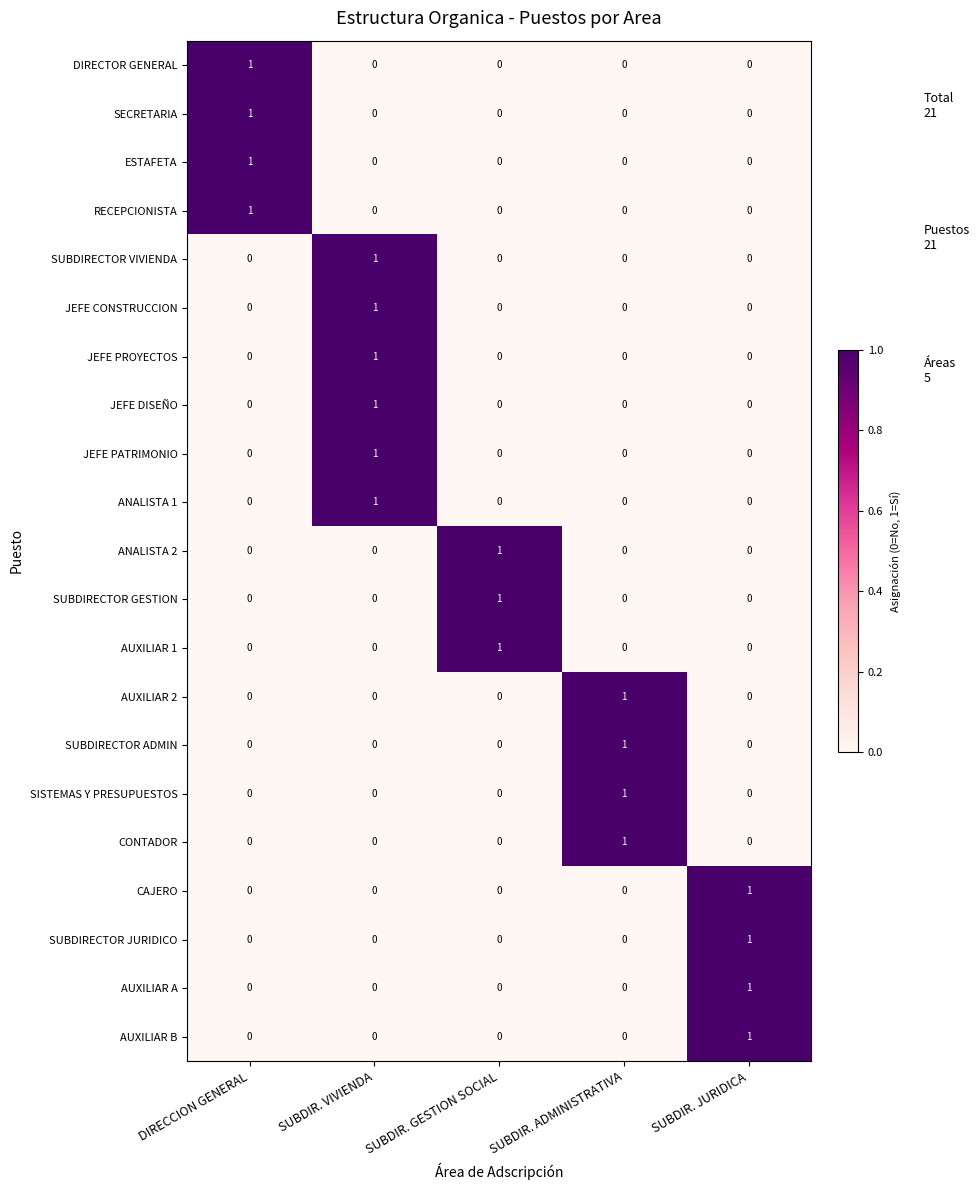

What is the greatest value displayed?

1